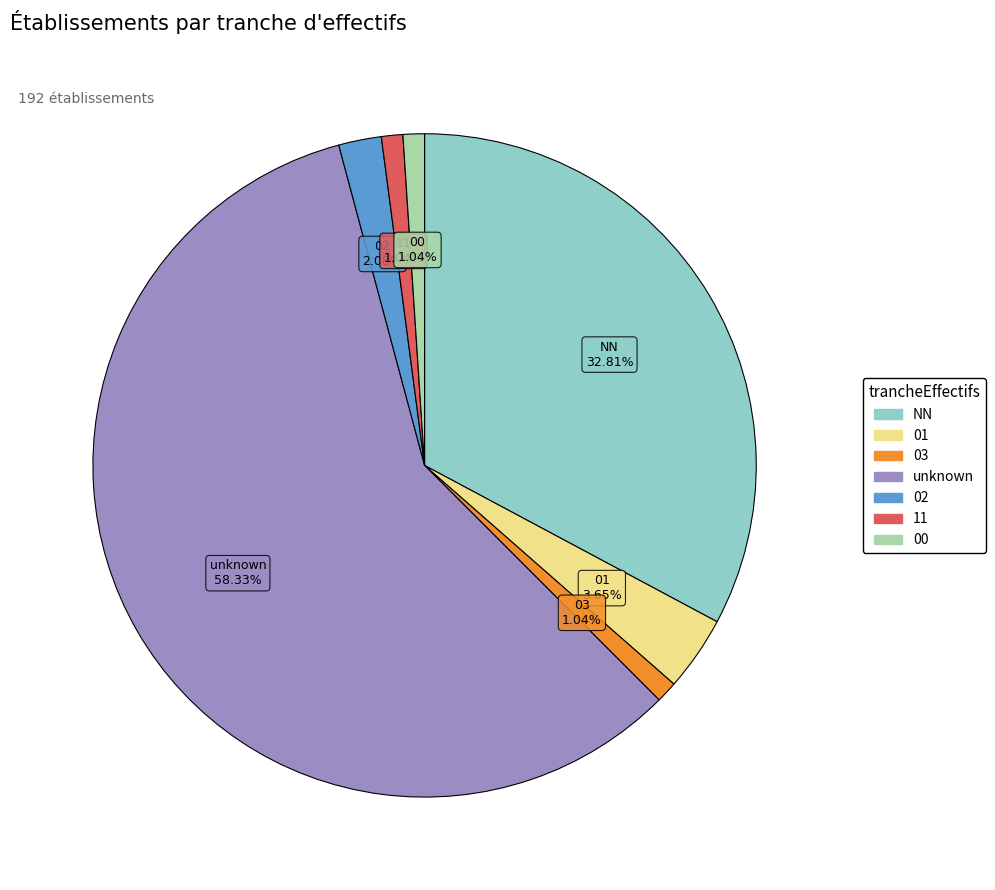

Is there any slice that represents more than half of the pie?

Yes